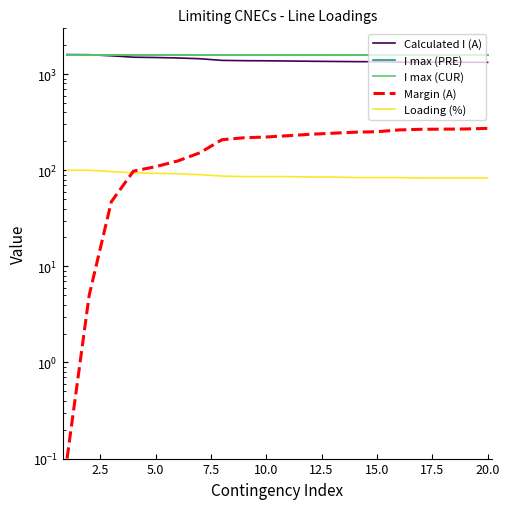

What is the spread (max minus min) of values at 20.0?

1517.0